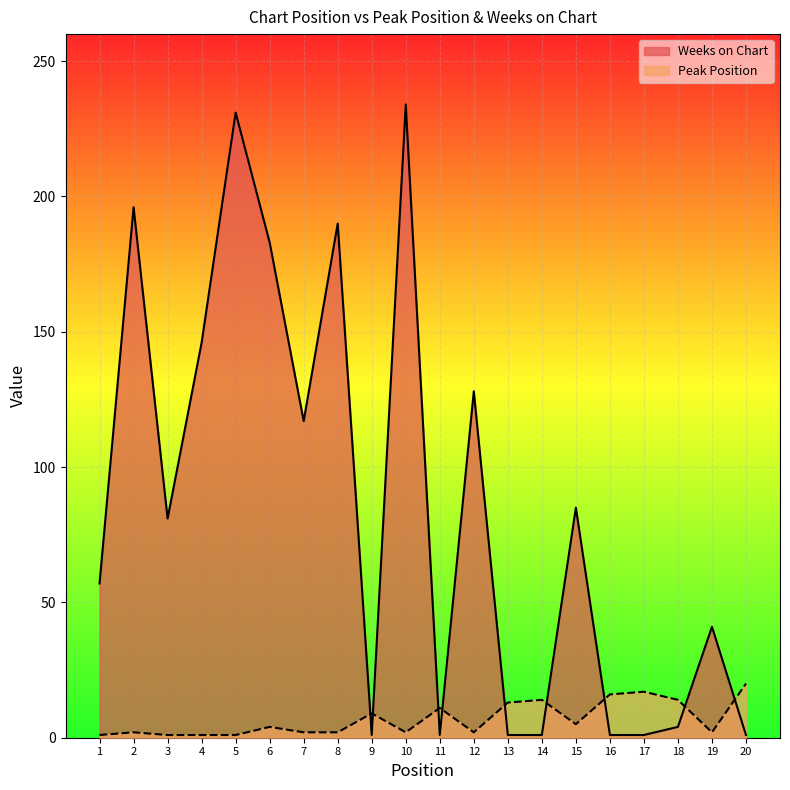

At which category is the sum across all series the highest?

10